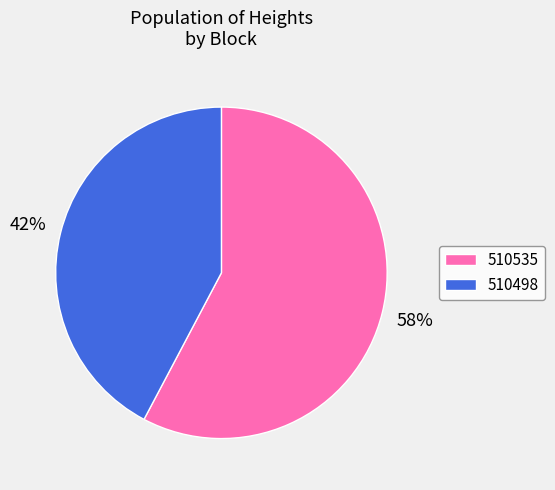

Rank the categories by value from highest to lowest.

510535, 510498